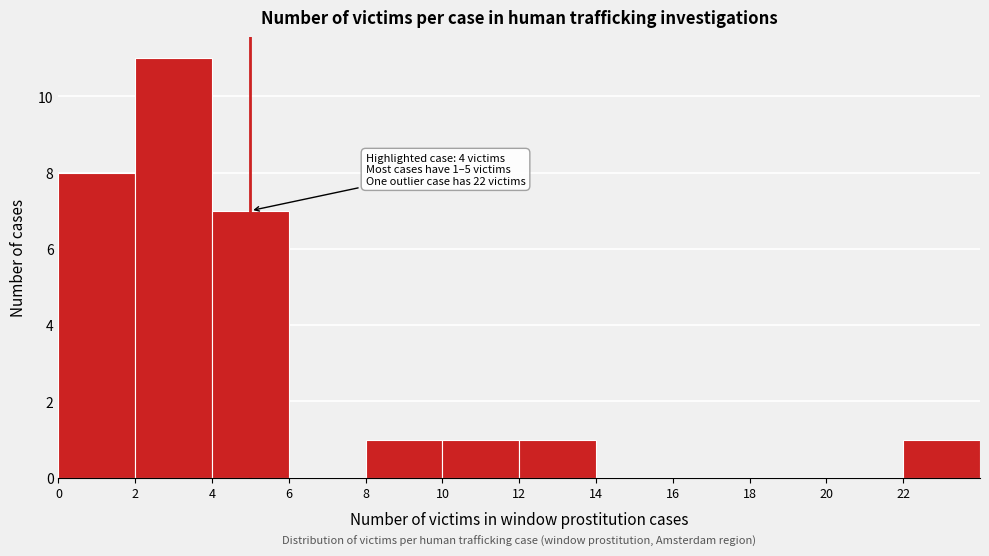

Over which range of the x-axis is the bar tallest?

2 to 4